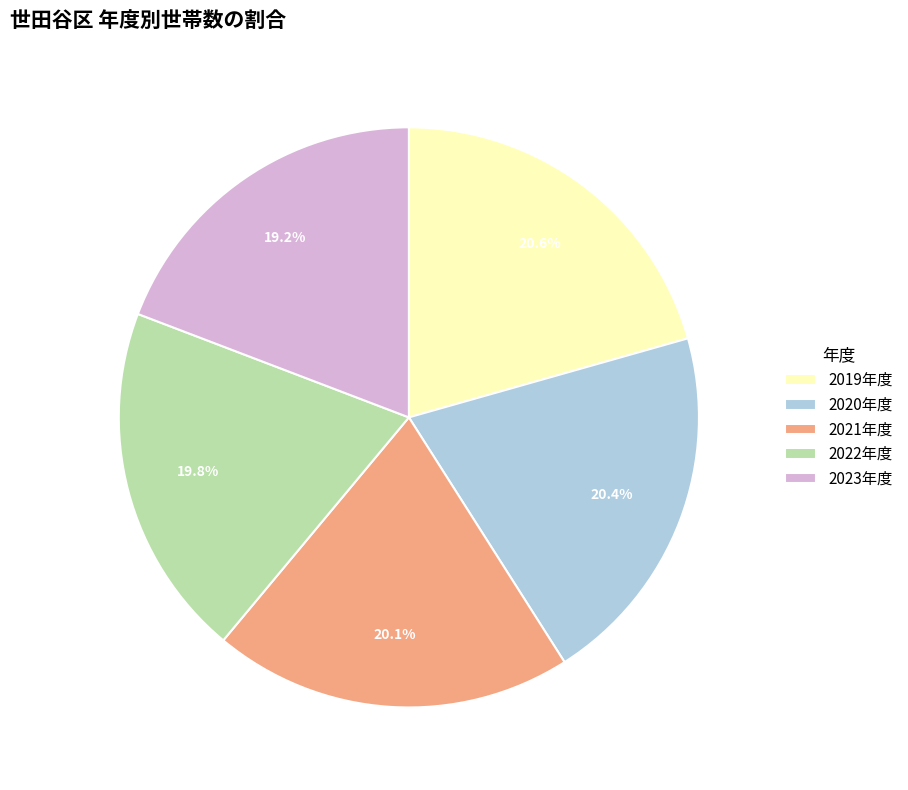

Is there a majority slice in this chart?

No